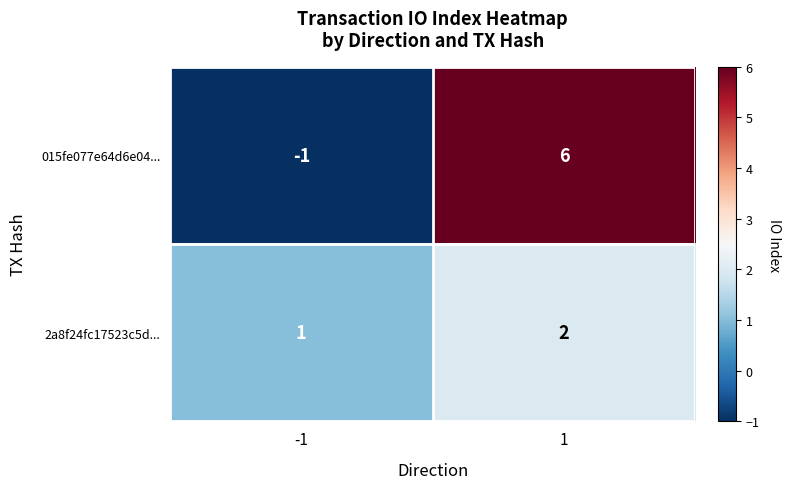

Between -1 and 1, which series saw the biggest shift?

015fe077e64d6e04...